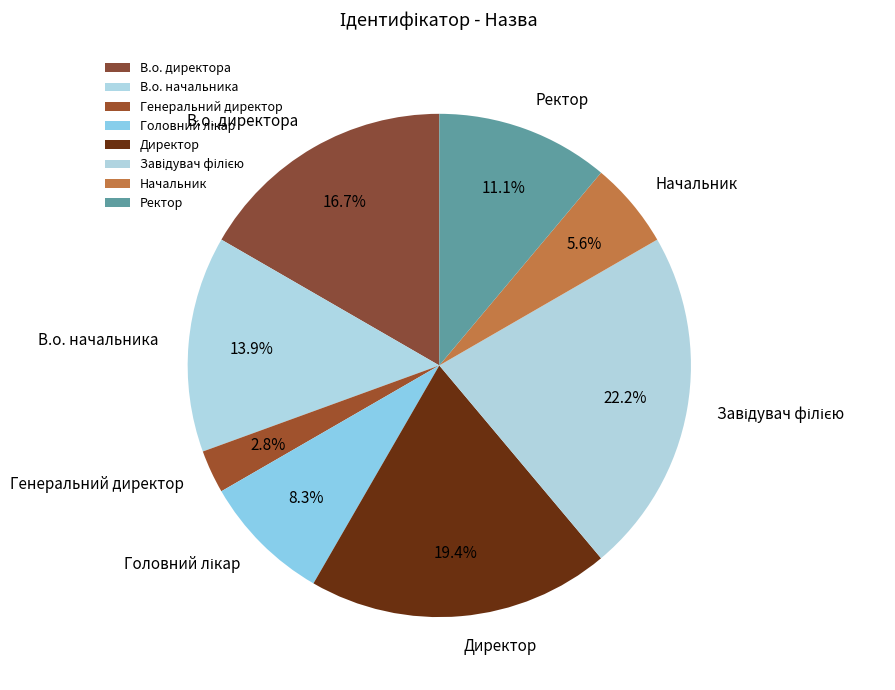

What is the smallest slice in the pie chart?

Генеральний директор